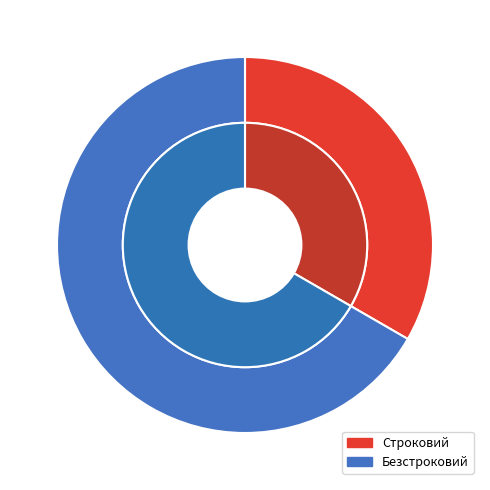

What is the total percentage of Строковий and Безстроковий?

100.0%